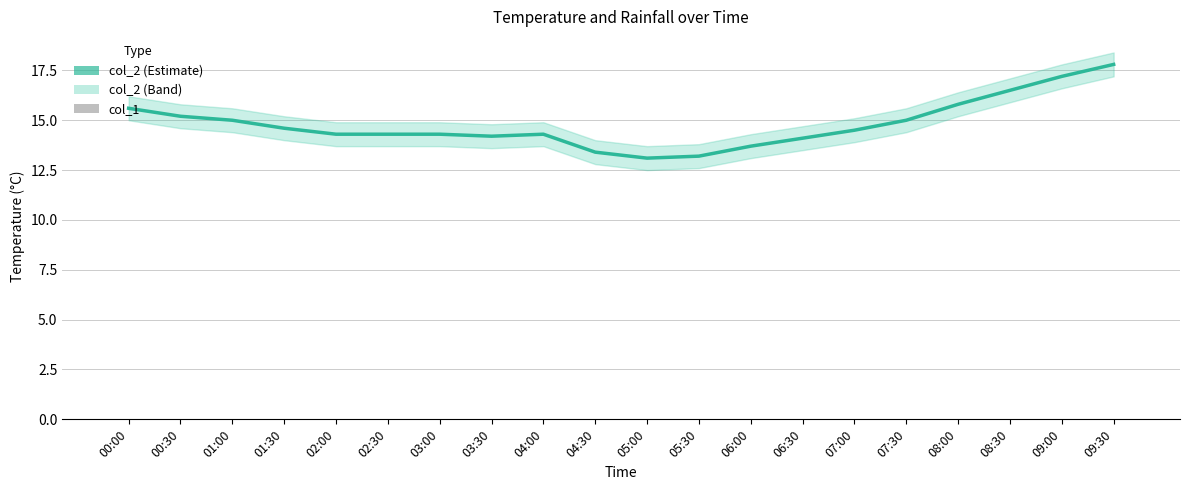

Does the chart contain stacked bars?

No